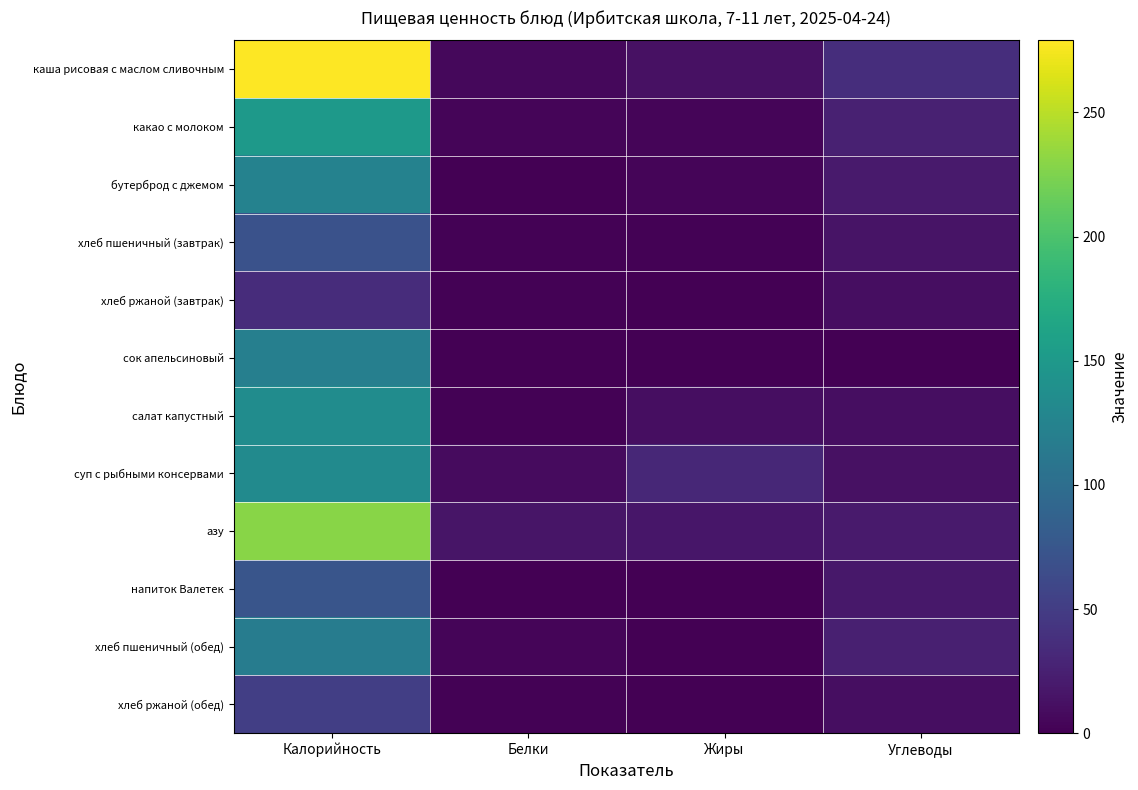

Rank the series by their maximum value, from highest to lowest.

каша рисовая с маслом сливочным, азу, какао с молоком, салат капустный, суп с рыбными консервами, бутерброд с джемом, сок апельсиновый, хлеб пшеничный (обед), напиток Валетек, хлеб пшеничный (завтрак), хлеб ржаной (обед), хлеб ржаной (завтрак)